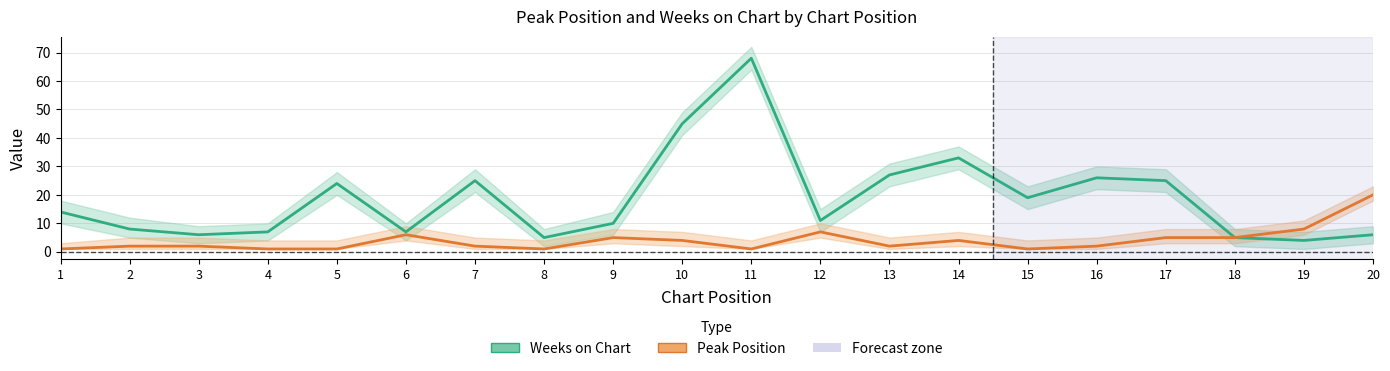

Which has a higher value, 11 or 2?

11